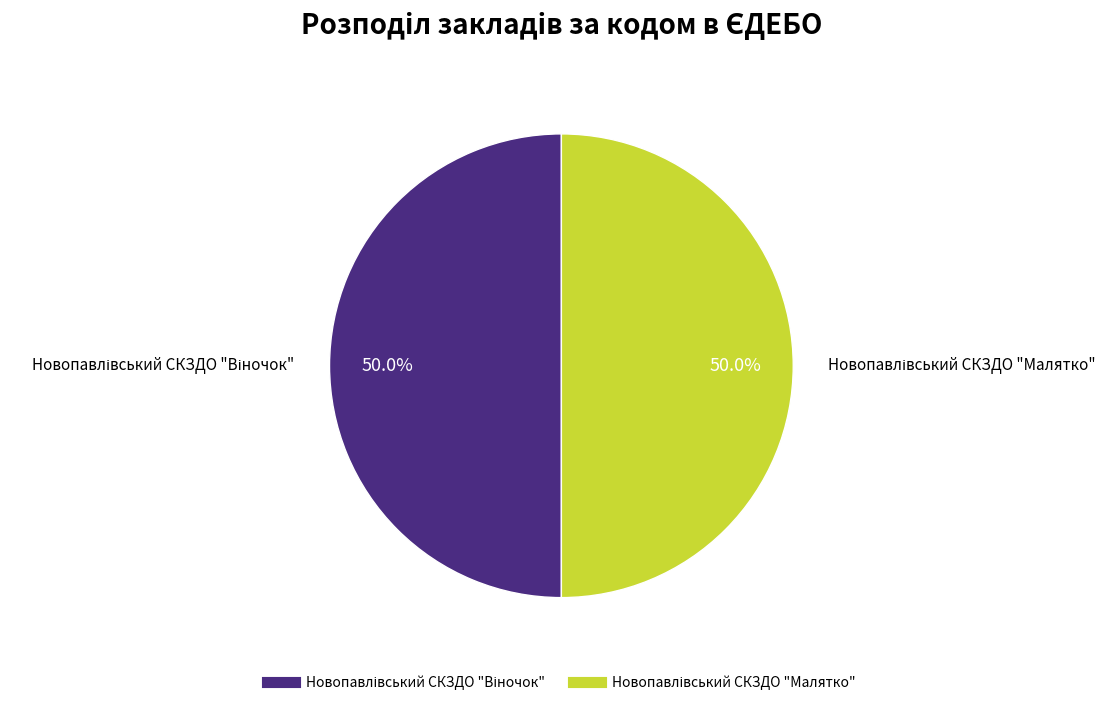

How many segments does this pie chart have?

2